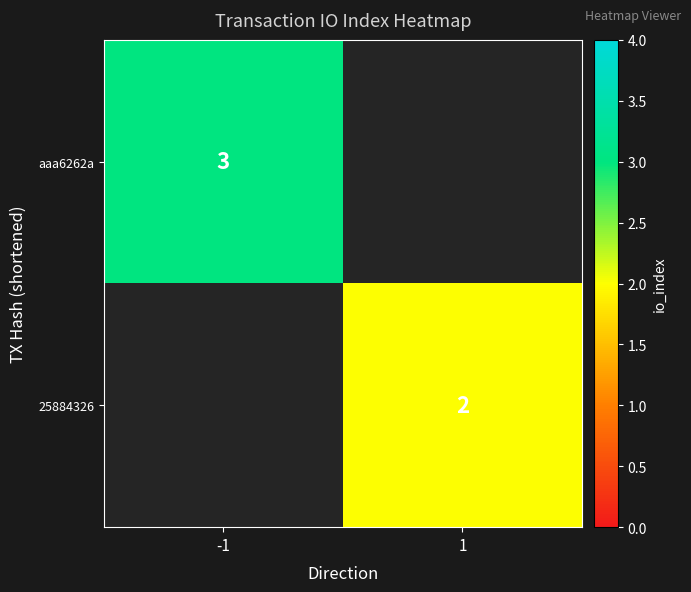

At which category does the chart reach its peak across all series?

-1